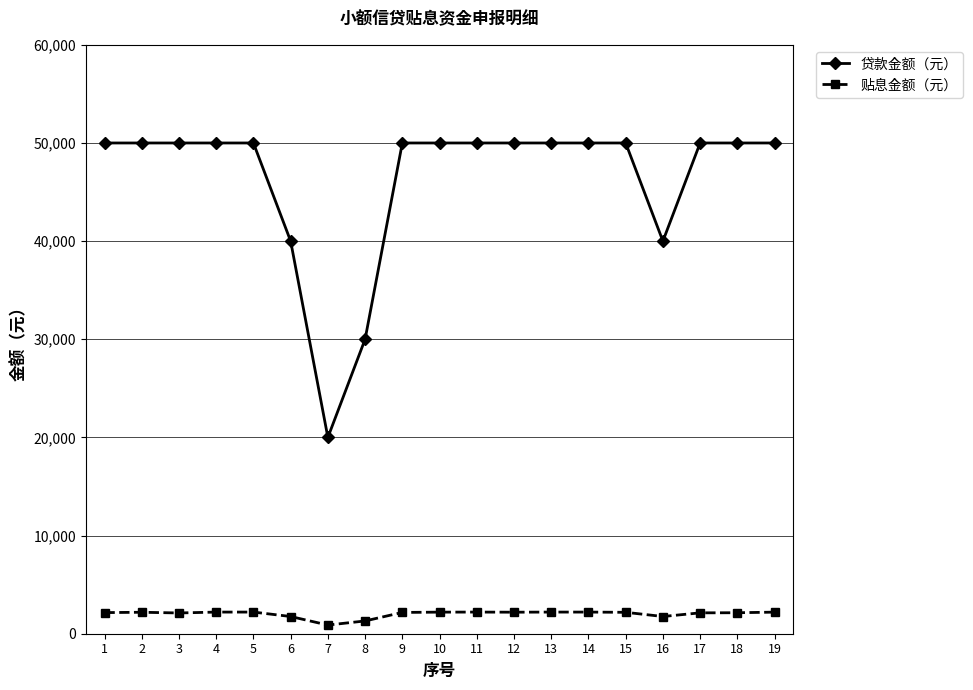

What is the value of the 贷款金额（元） point at the 4th from the left?

50000.0